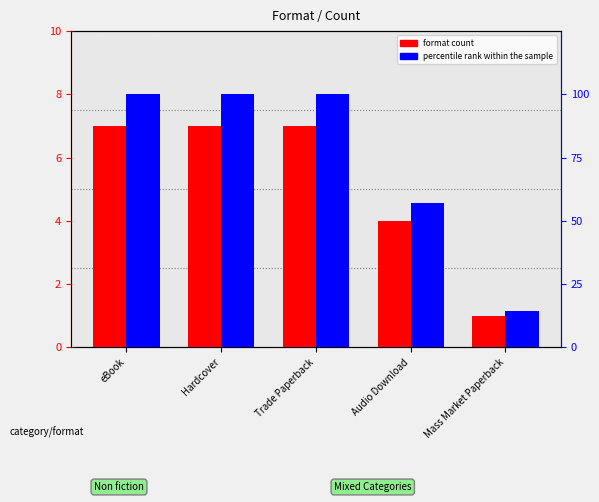

What is the difference between the second highest and minimum values in the format count series?

6.0